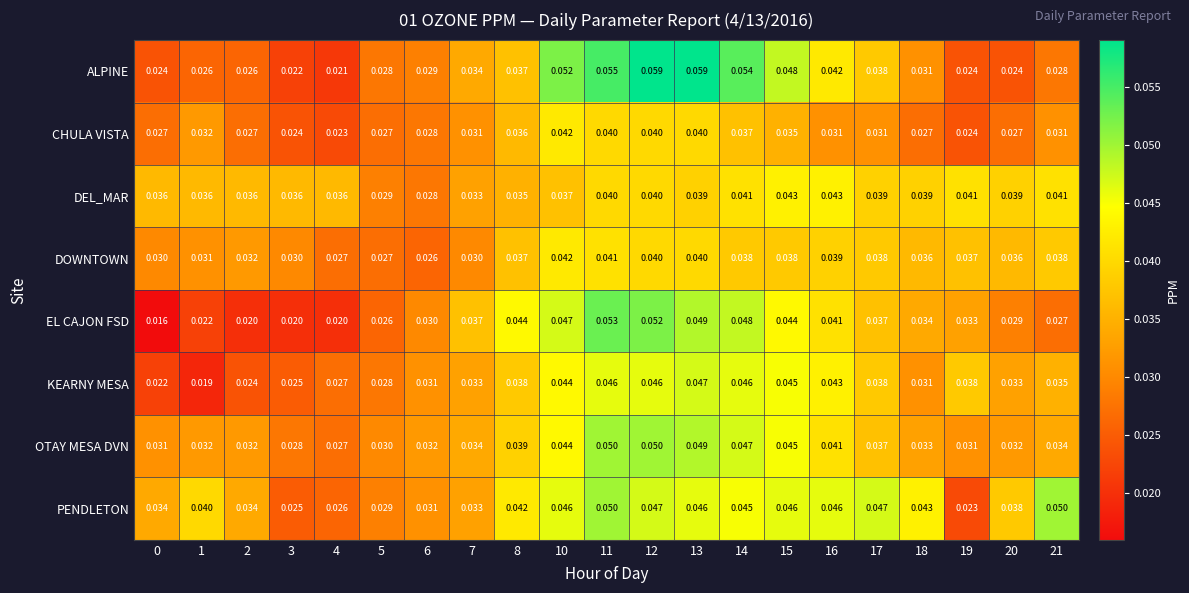

How many series are shown in this chart?

8